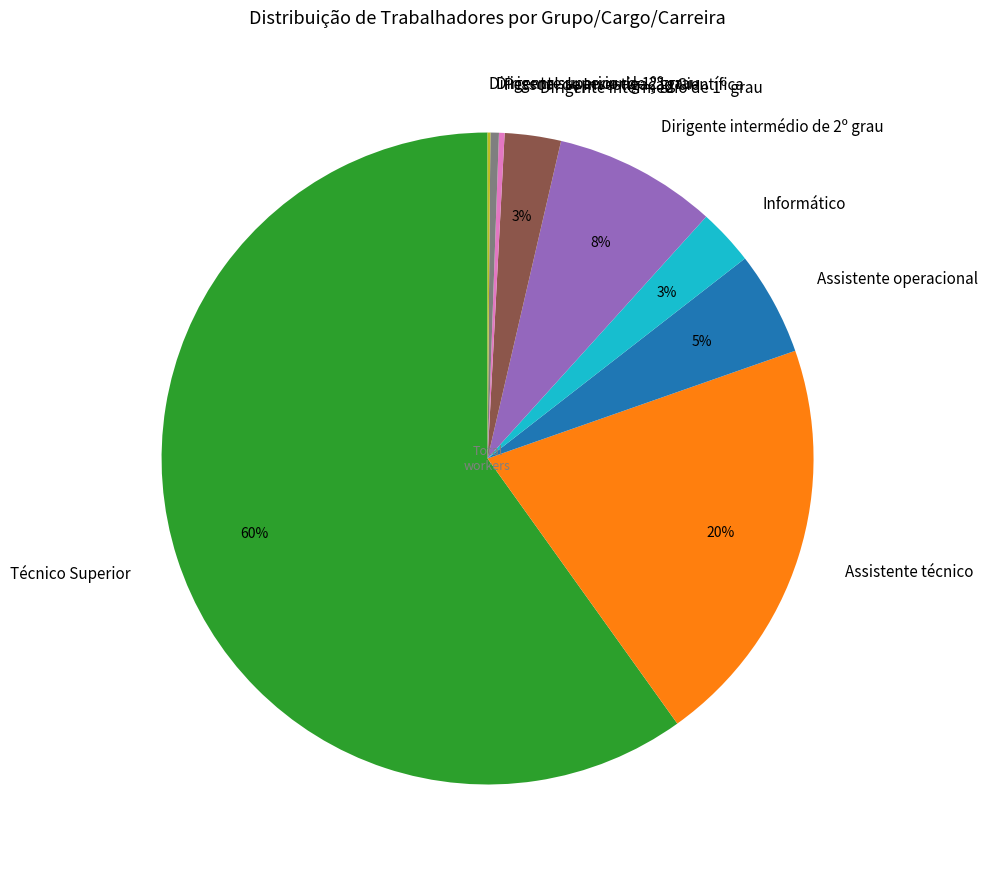

Is Técnico Superior the majority of the pie?

Yes